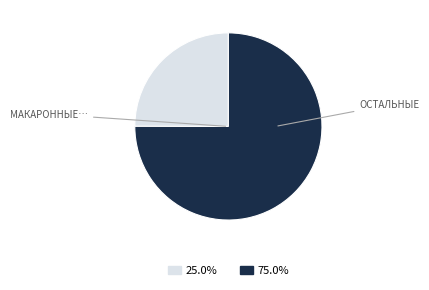

Does any single category account for the majority?

Yes